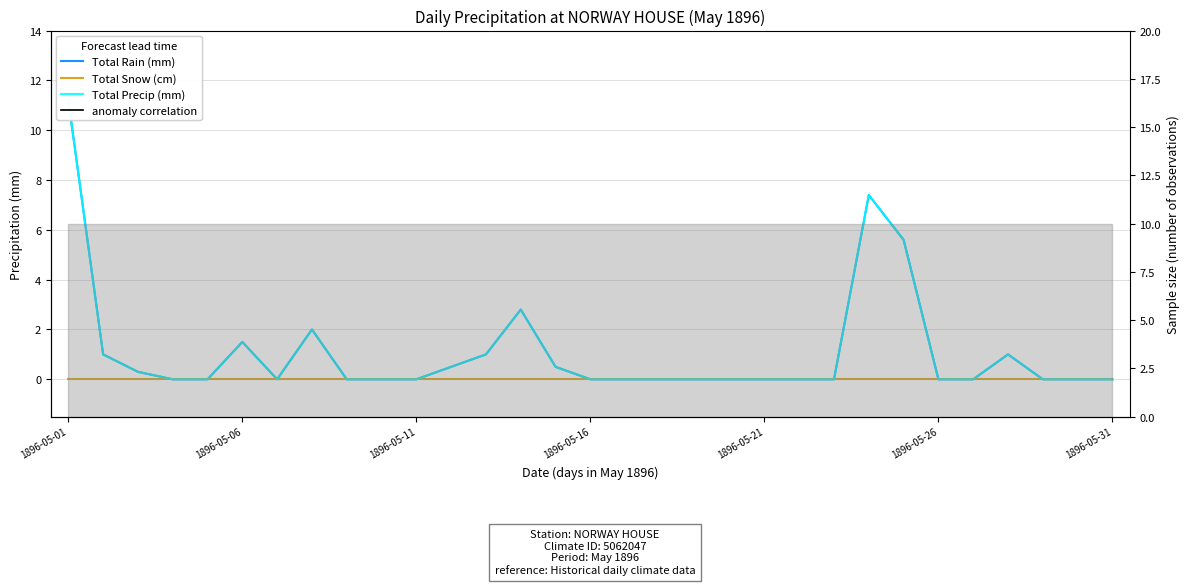

What is the value of the Total Precip (mm) point at the 28th from the left?

1.0